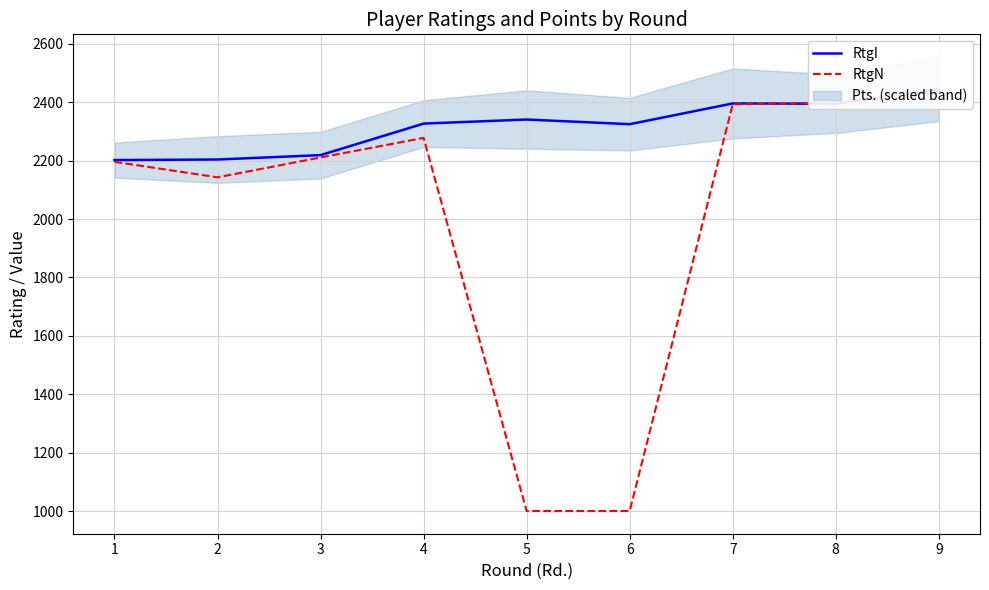

How many data points in RtgI are less than 2327?

4